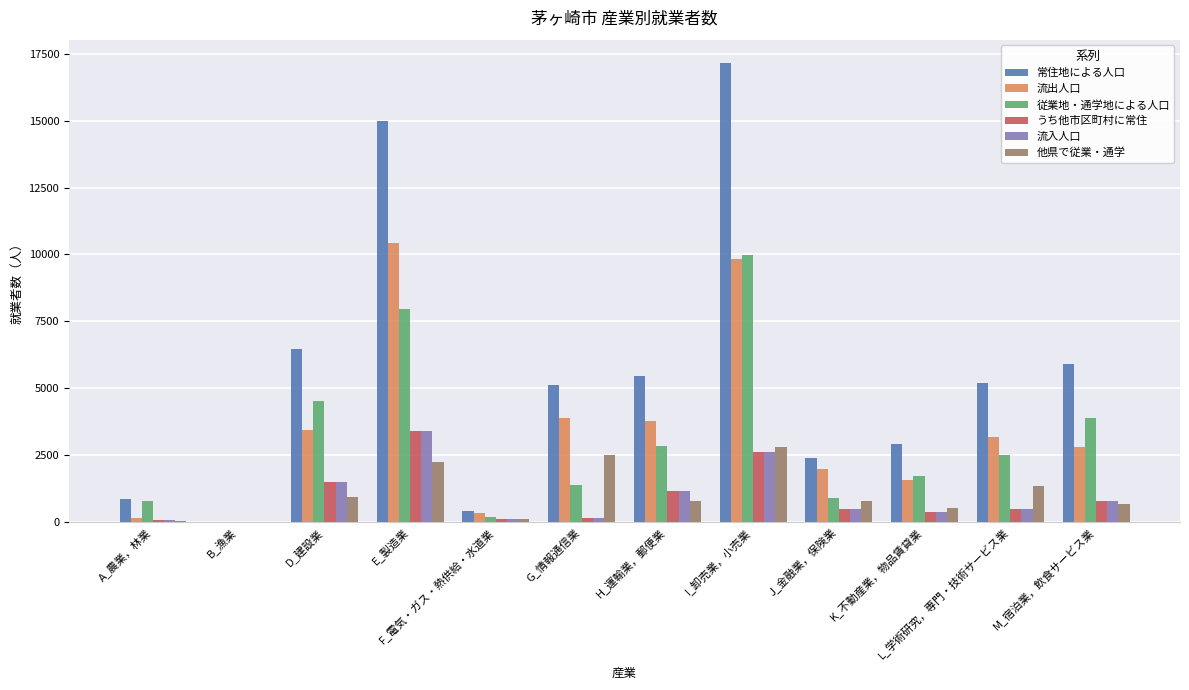

Which series has the widest spread of values?

常住地による人口